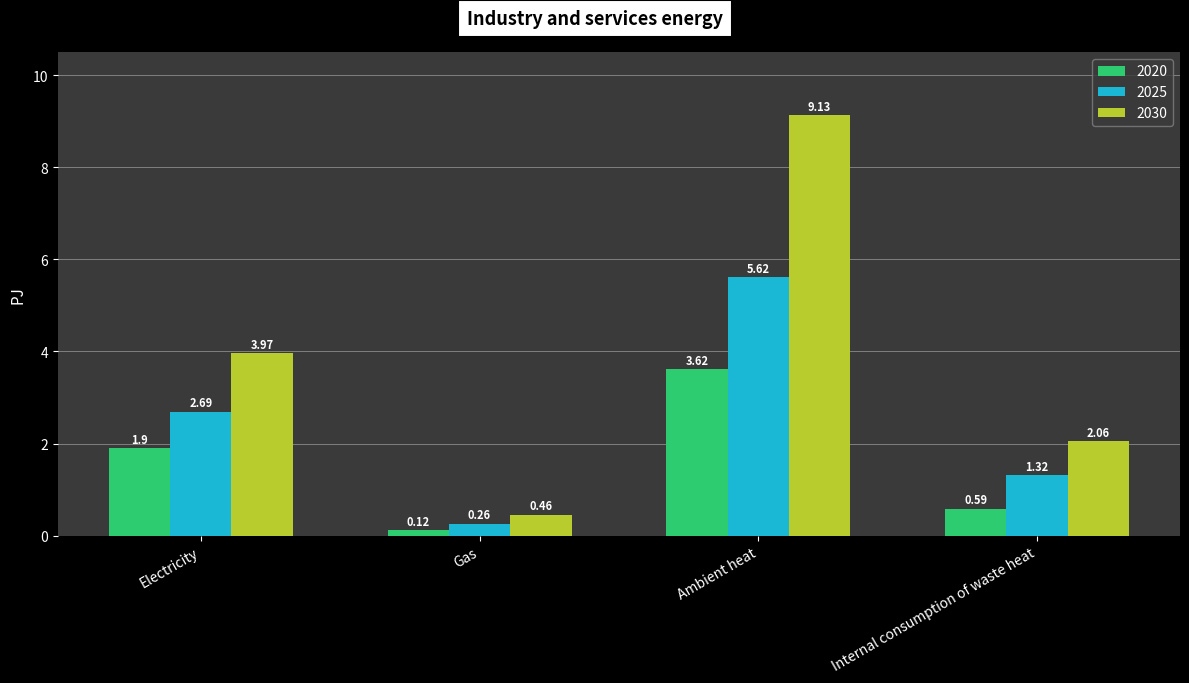

True or false: 2025 has a value of 2.7 at Electricity.

True